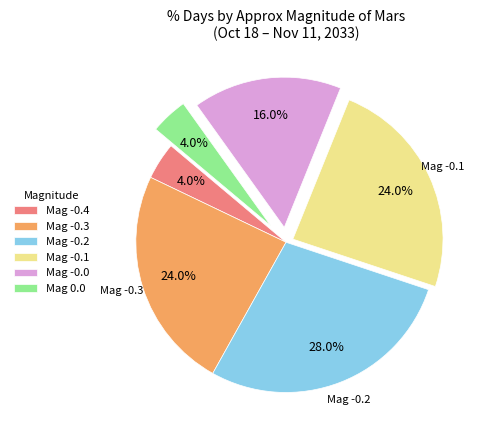

To the nearest percent, what is the difference between the largest and smallest slice percentages?

24%